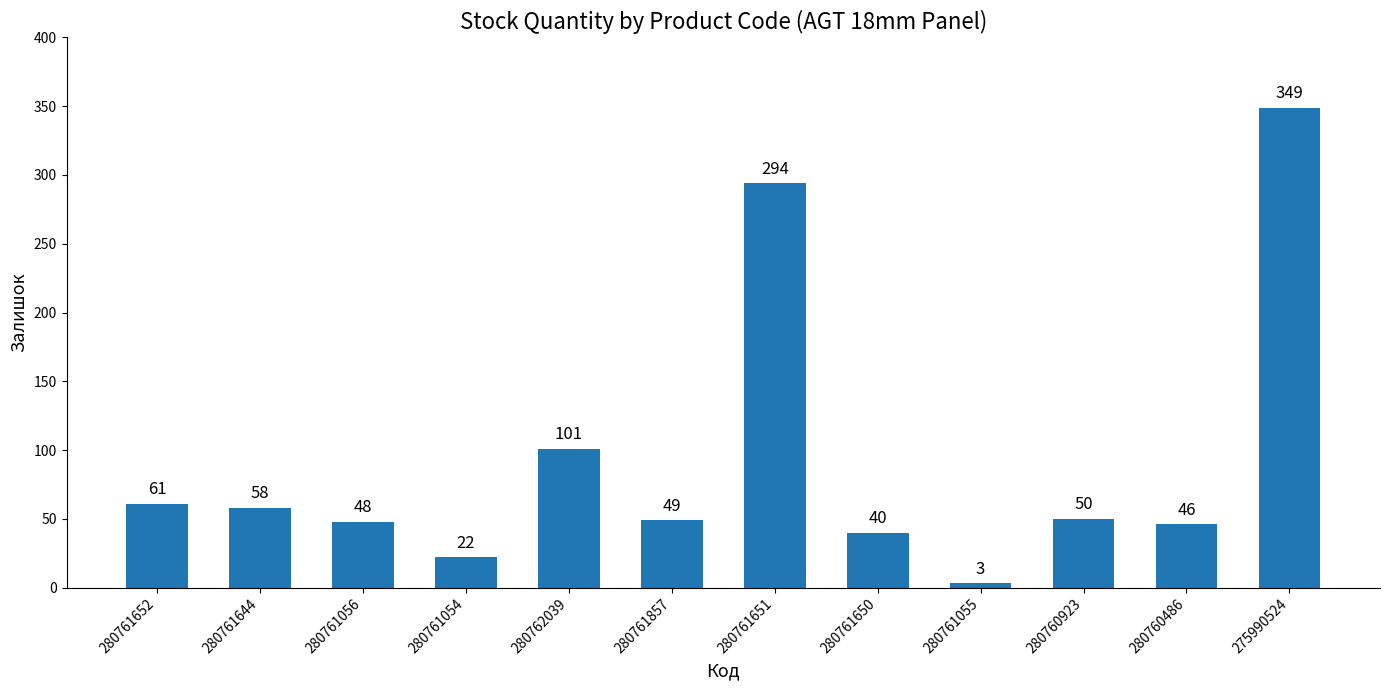

What is the sum of all values?

1121